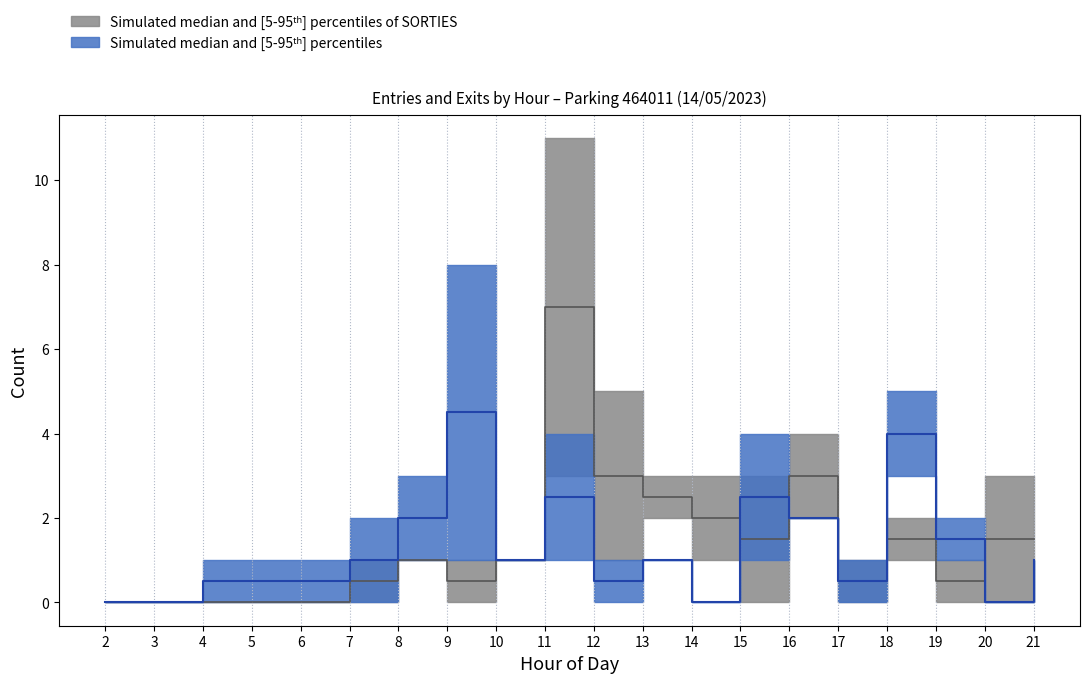

How many categories are shown in the chart?

20